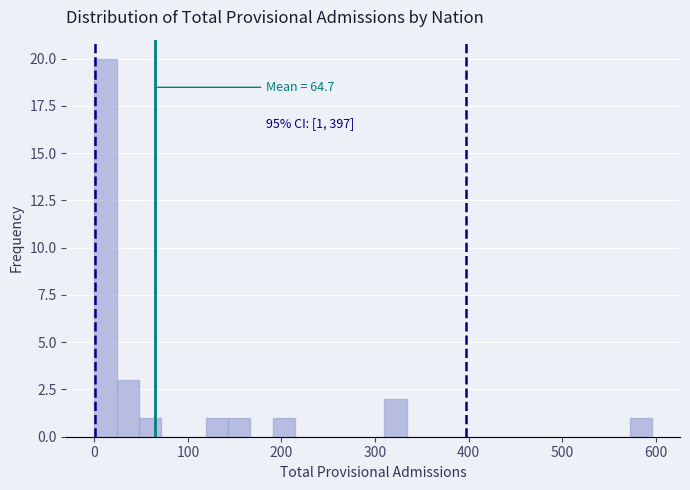

Read against the x-axis, roughly where is the centre of the tallest bar?

10